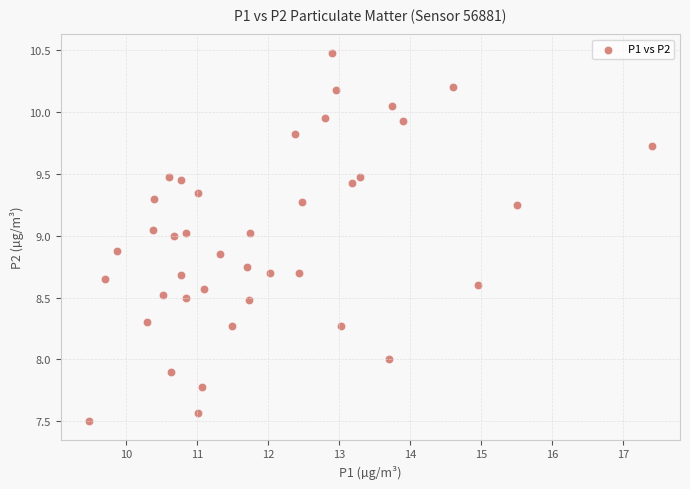

What is the range of X values (max minus min)?

7.9